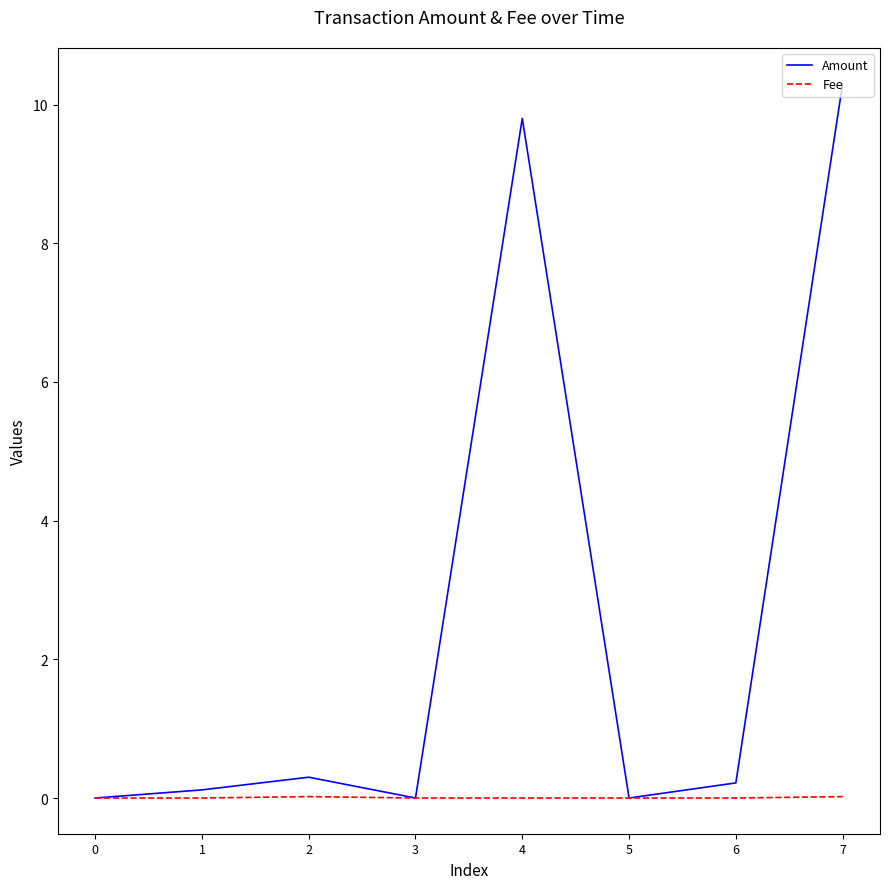

Is it true that Amount equals -5.9 at 0?

False